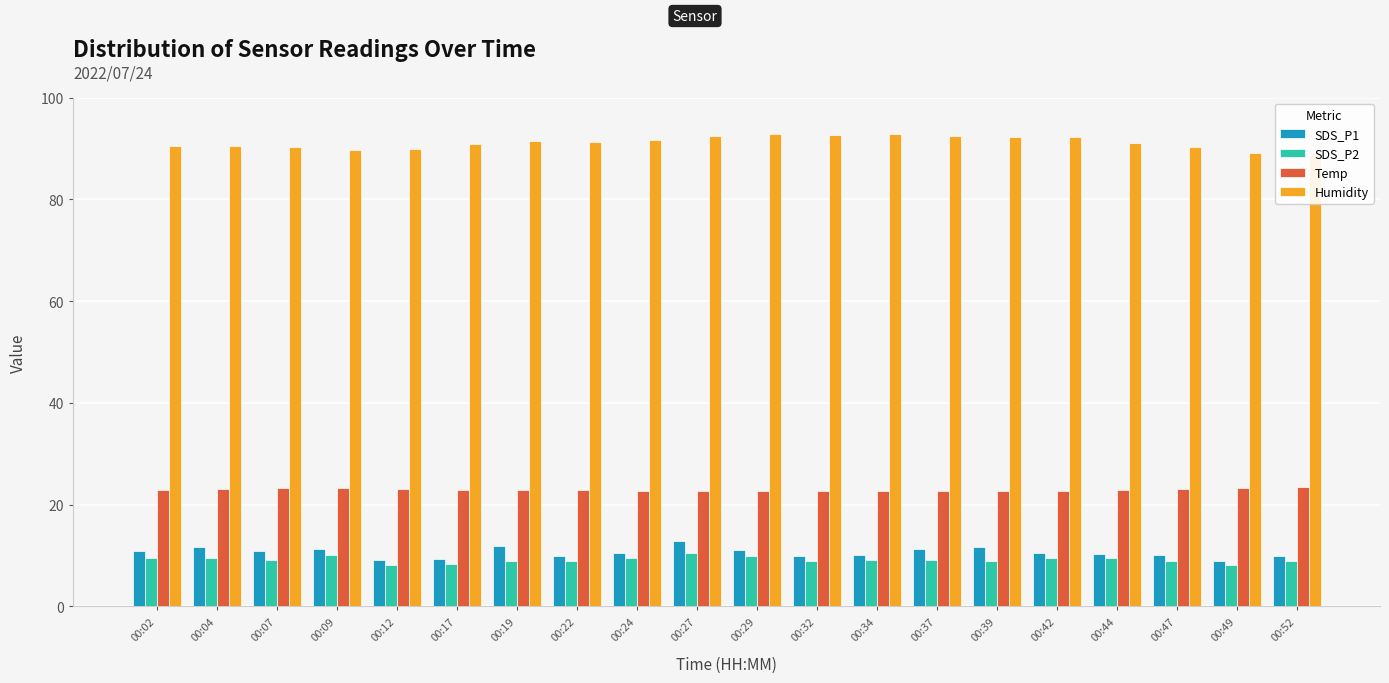

Which category has the lowest value in the SDS_P2 series?

00:49